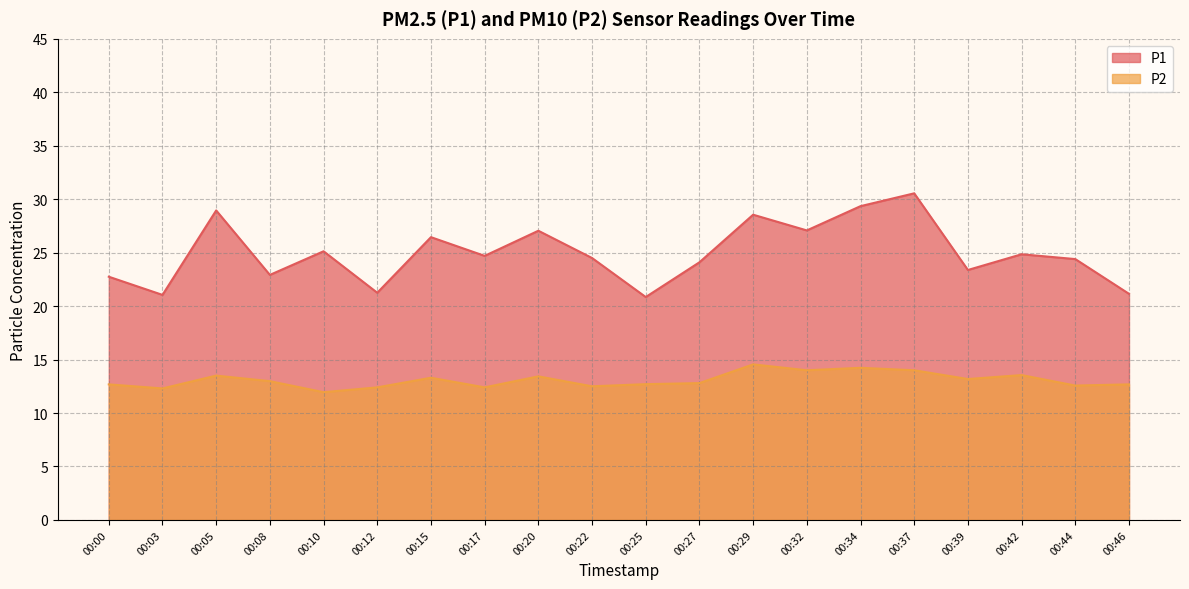

Where is the first local maximum for P2?

00:05